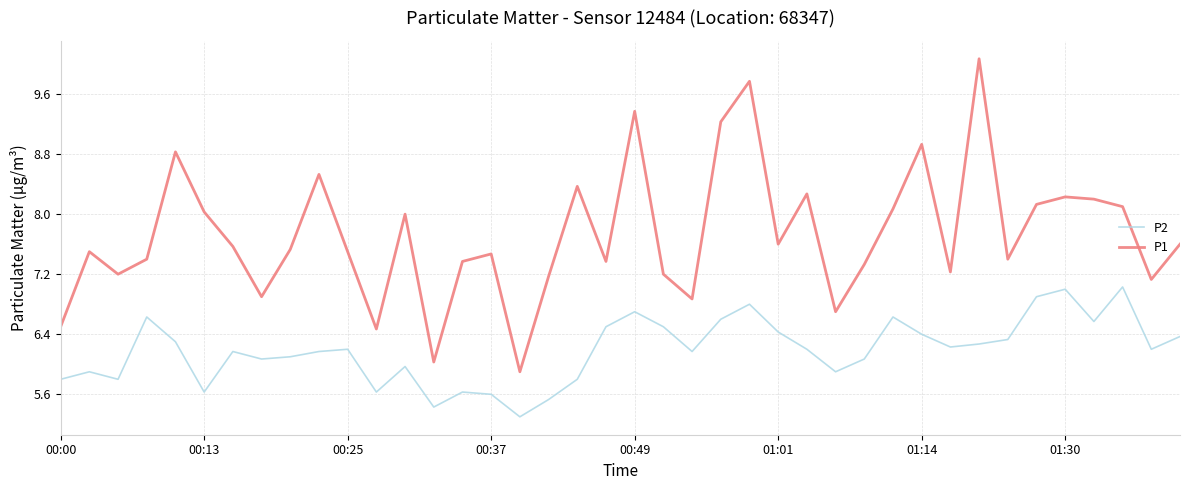

Which series has the largest total across all categories?

P1